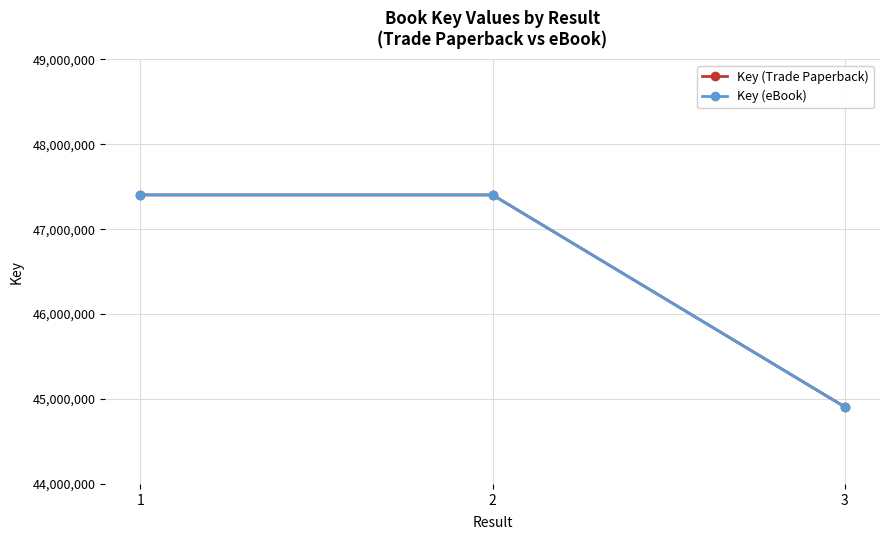

Does the chart have visible grid lines?

Yes